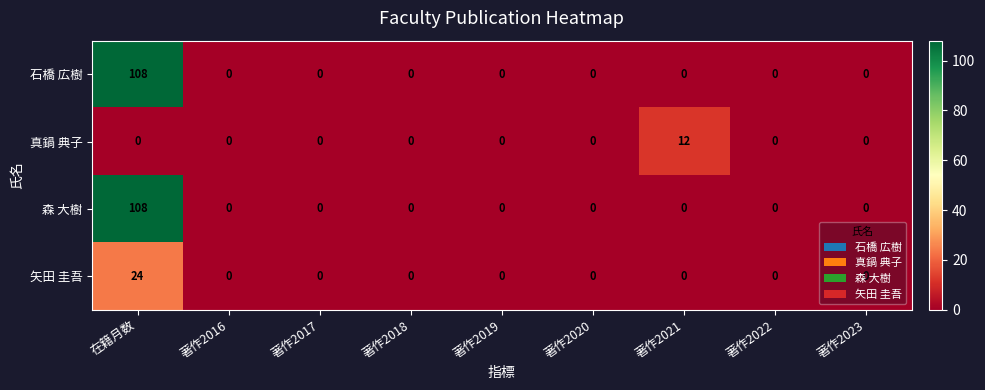

Between 著作2021 and 著作2022, which series saw the biggest shift?

真鍋 典子